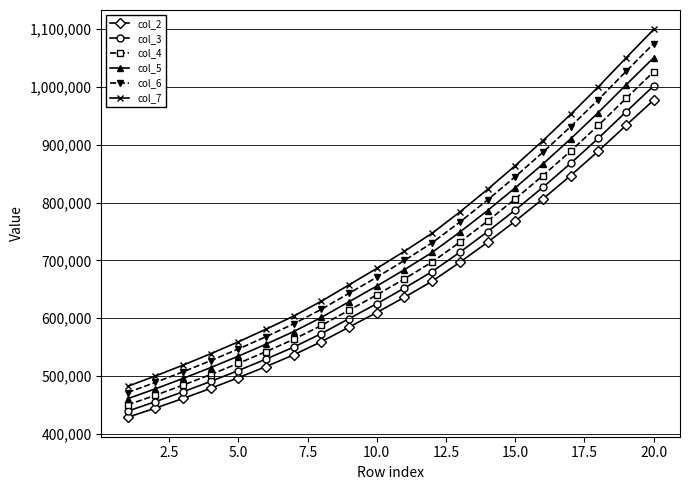

List the series in order of their overall mean, lowest first.

col_2, col_3, col_4, col_5, col_6, col_7